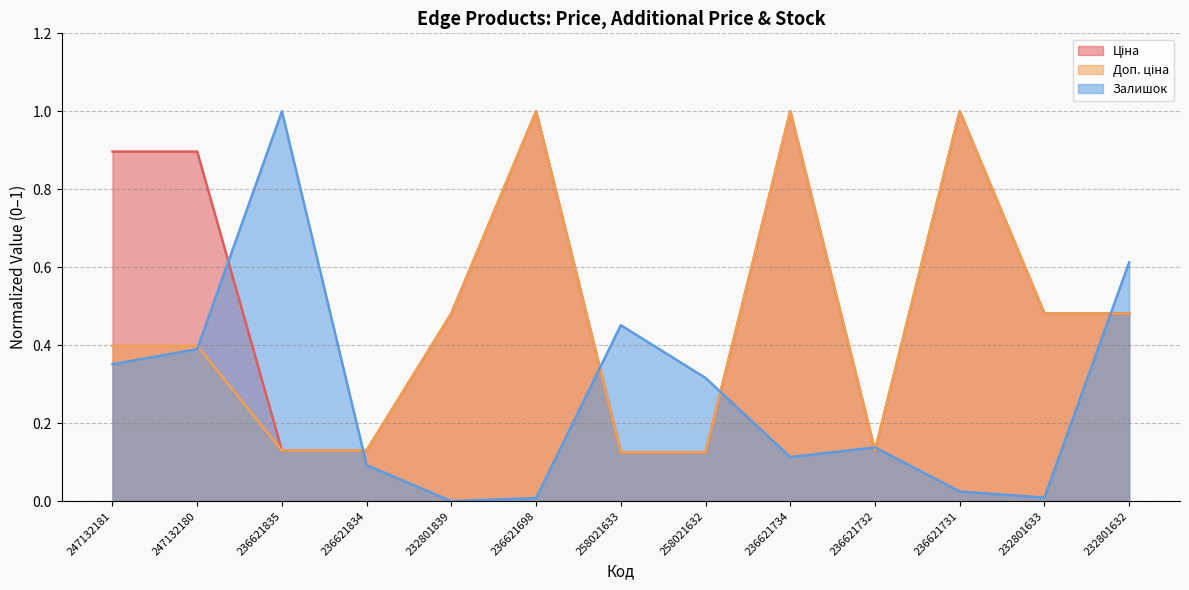

How many values in the Залишок series exceed 0?

12